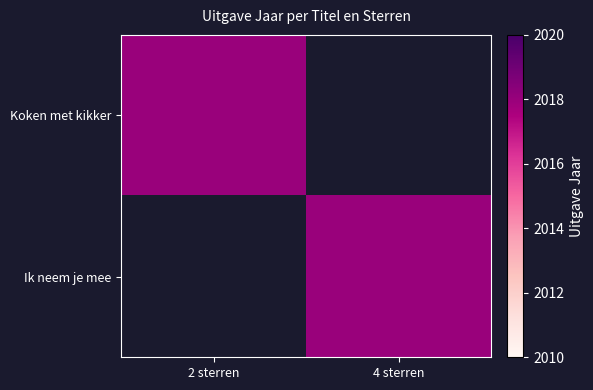

Which series has the largest range (max minus min)?

Koken met kikker